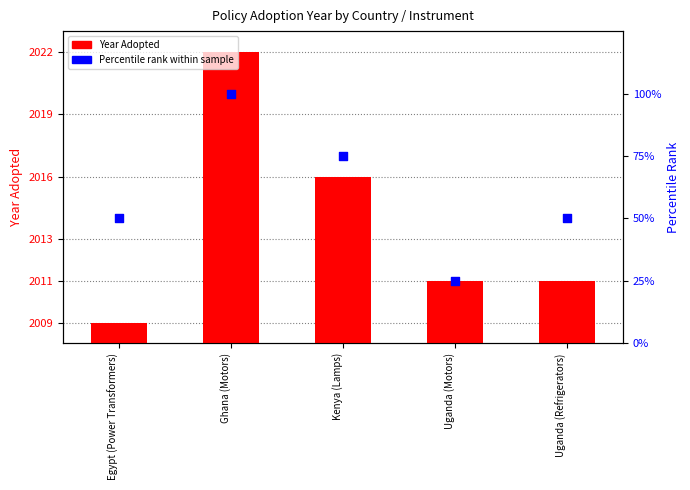

Which series contains the lowest Y value?

Year Adopted